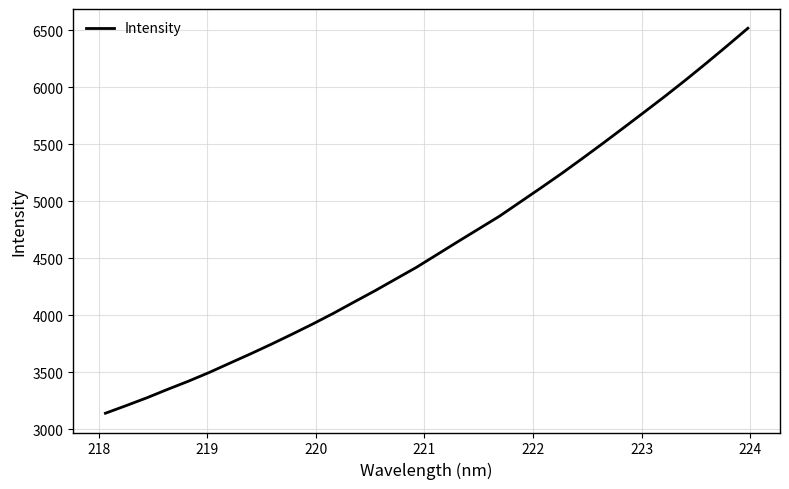

What is the maximum value shown in the chart?

6517.6